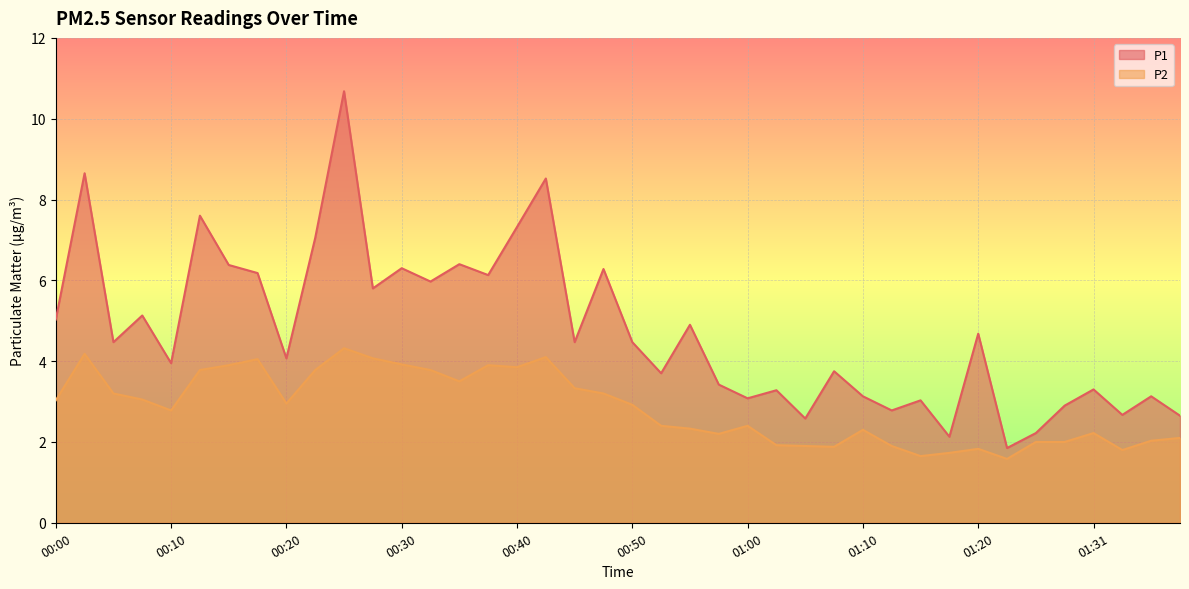

How many data points does each series have?

40